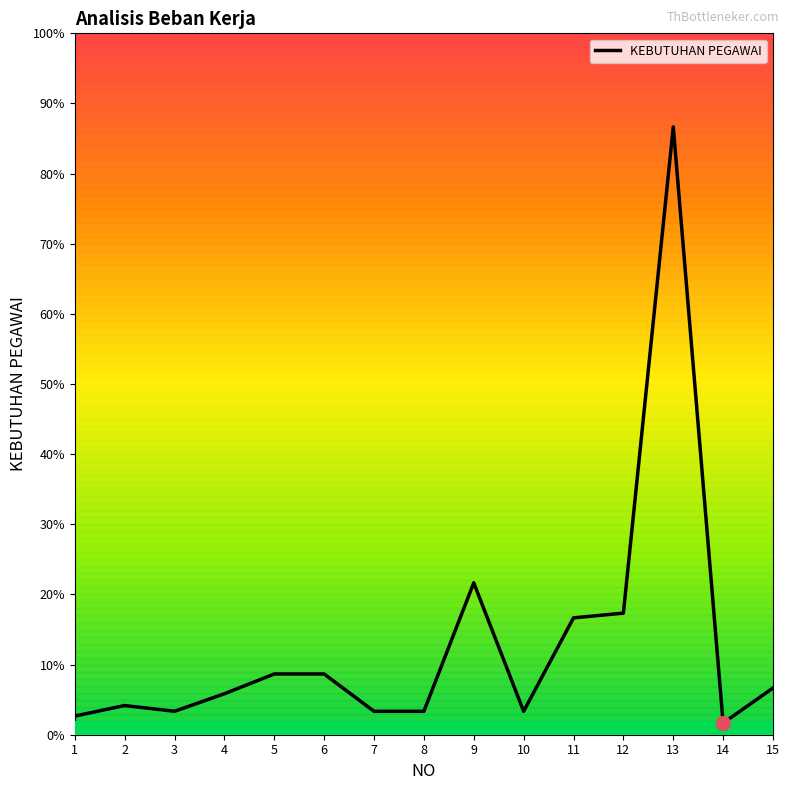

Does the chart display data point markers on the line(s)?

No